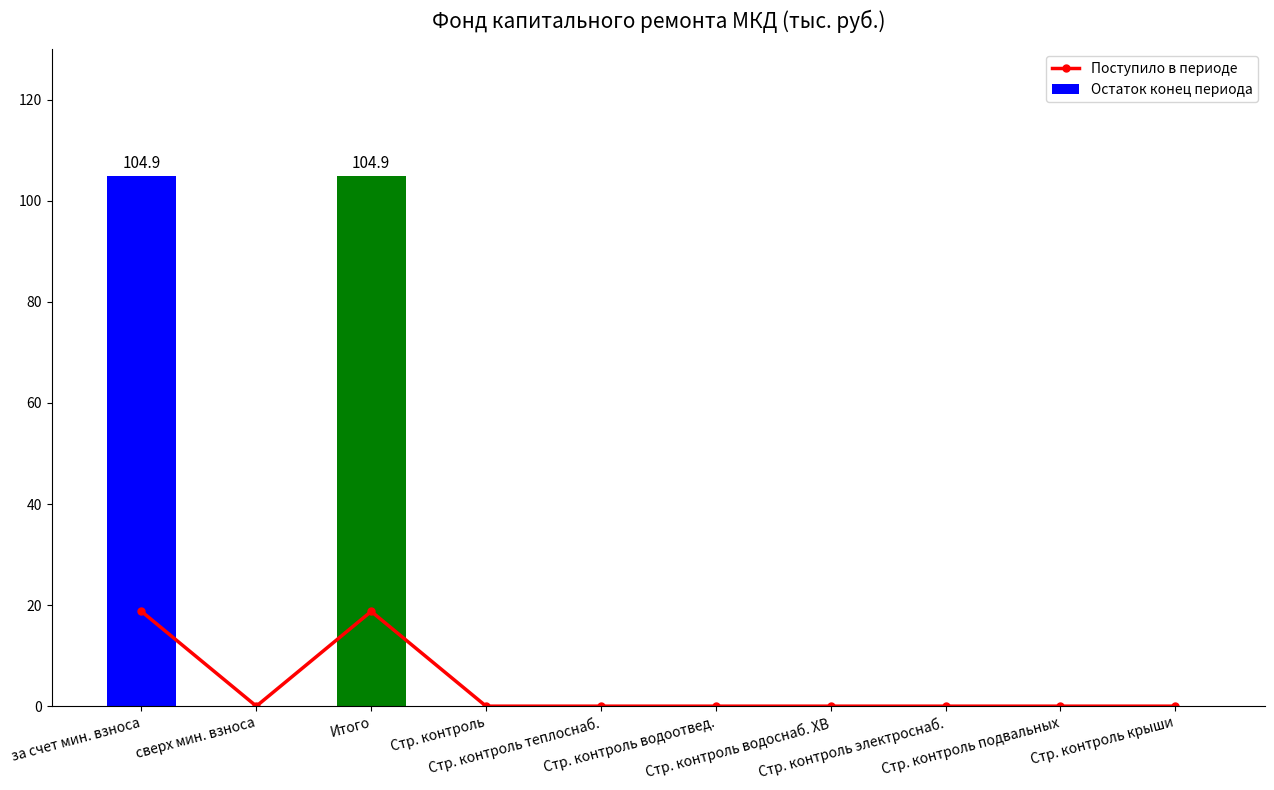

What position from the left is Стр. контроль подвальных?

9